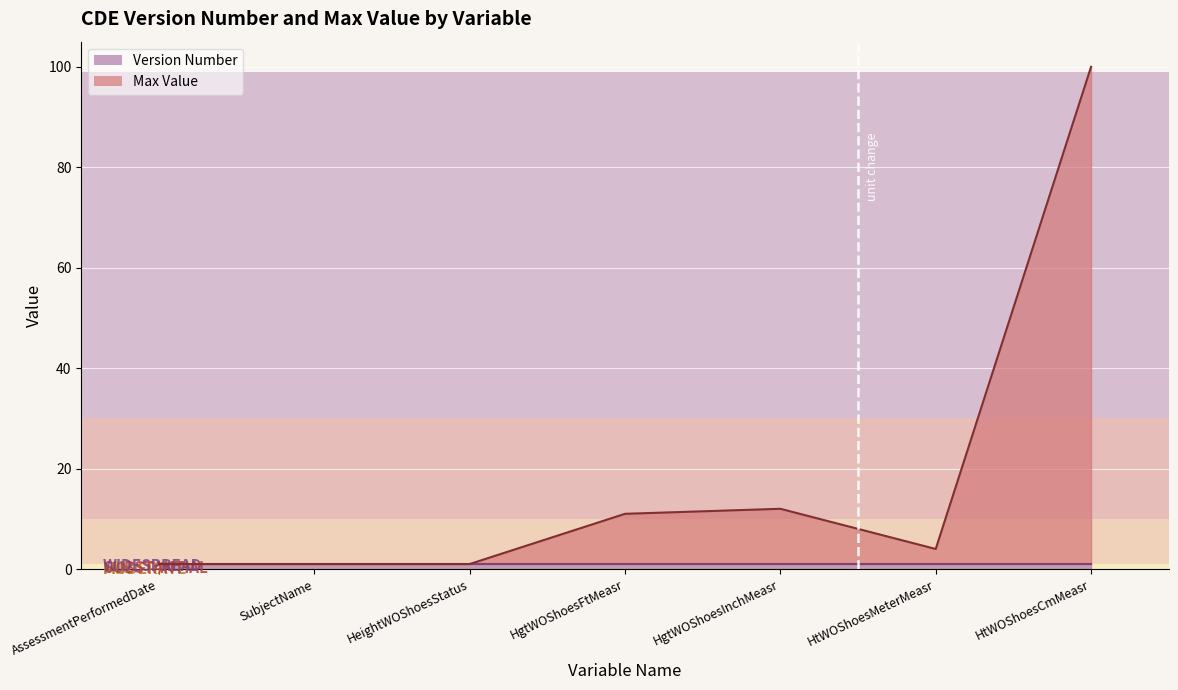

What is the average value?

19